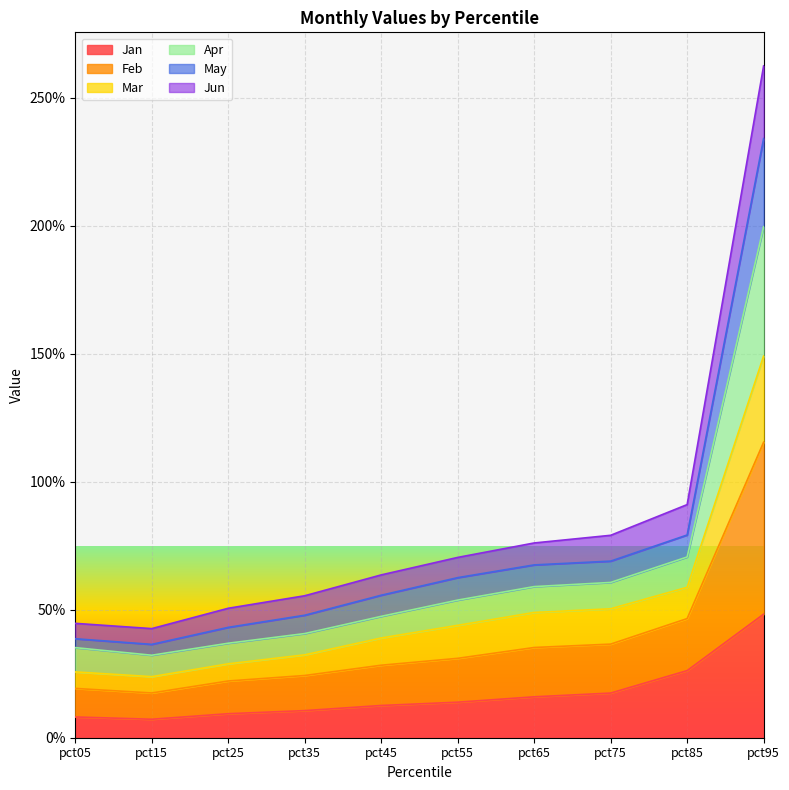

What are all the series names shown in the legend?

Jan, Feb, Mar, Apr, May, Jun